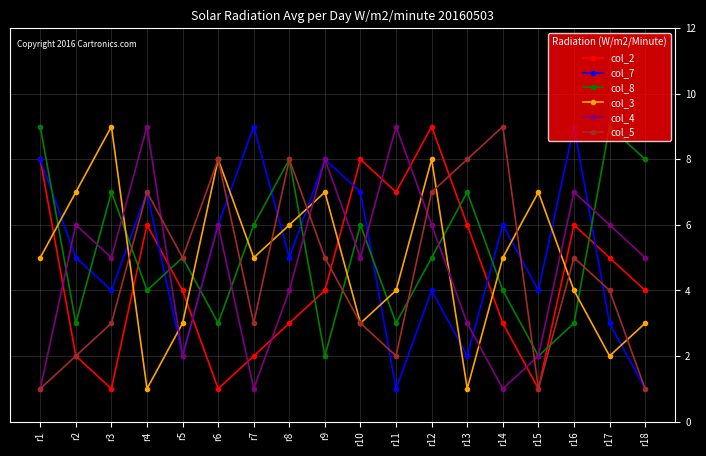

True or false: col_5 has a value of 3 at r2.

False